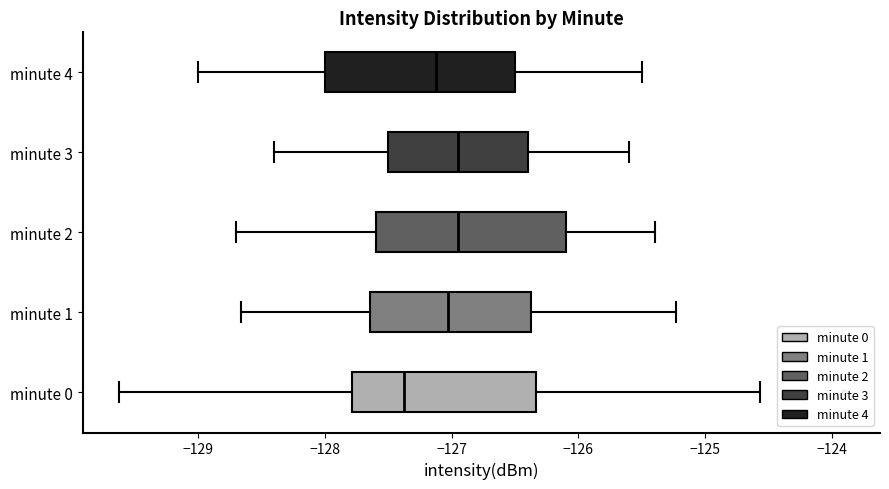

Where does the right whisker of the box for minute 0 end on the x-axis? The values are not printed on the chart, so give them approximately, as read against the axis.

-124.6